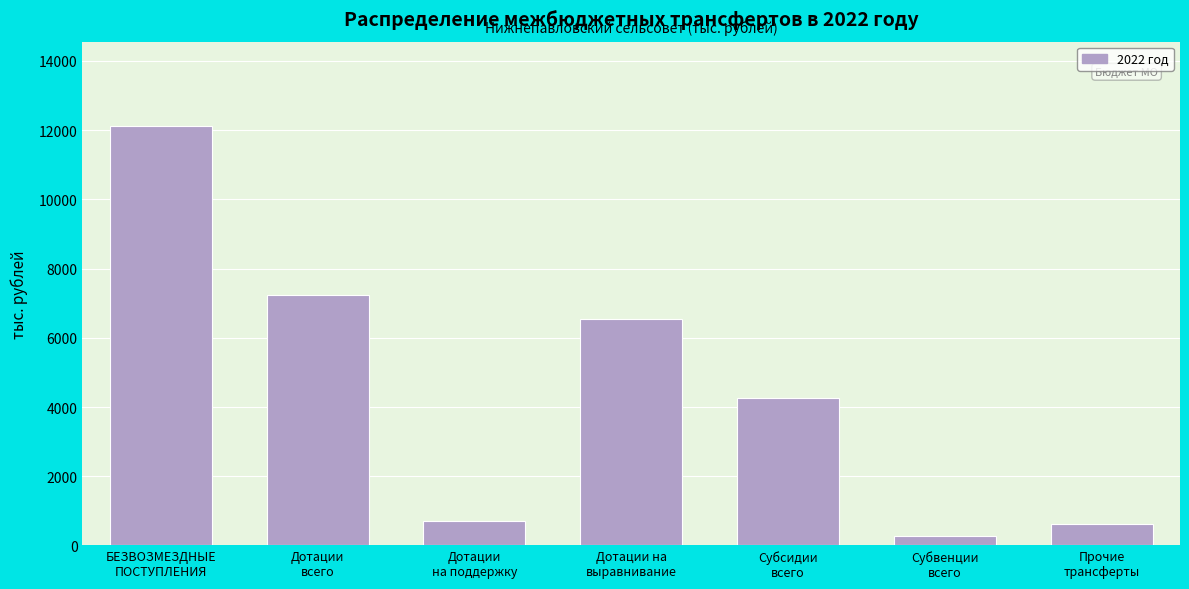

Reading right to left, transcribe all the data shown in this chart.

614.0	285.2	4273.8	6535.0	708.0	7243.0	12131.0